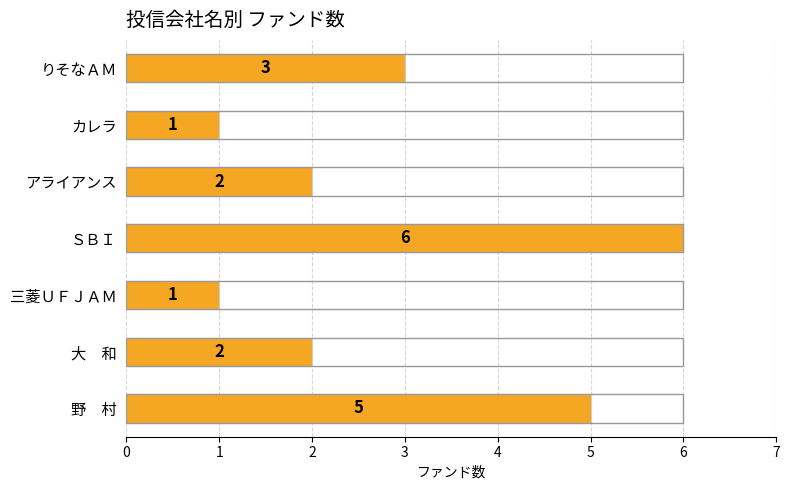

Are the bars grouped side by side (vs. stacked)?

No